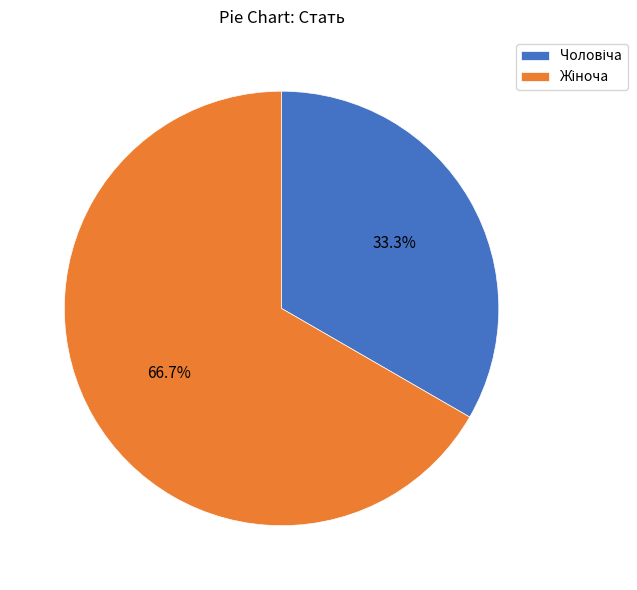

Is there a majority slice in this chart?

Yes